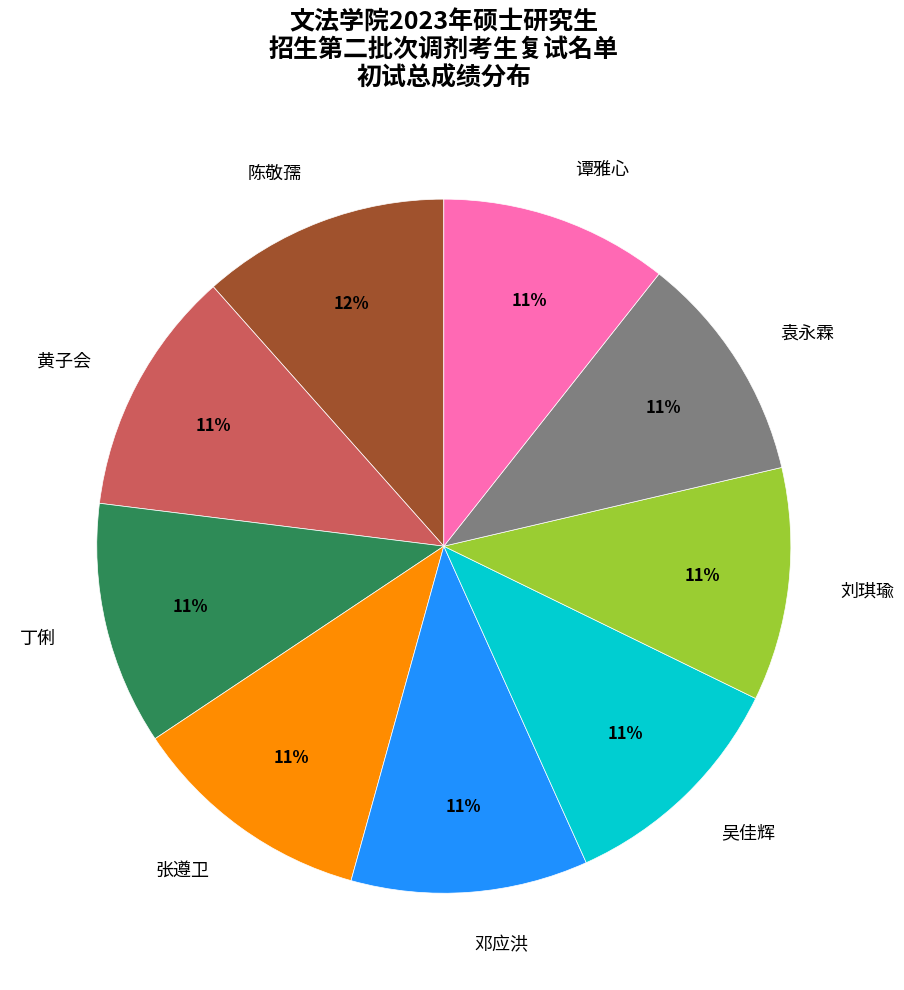

How many segments does this pie chart have?

9